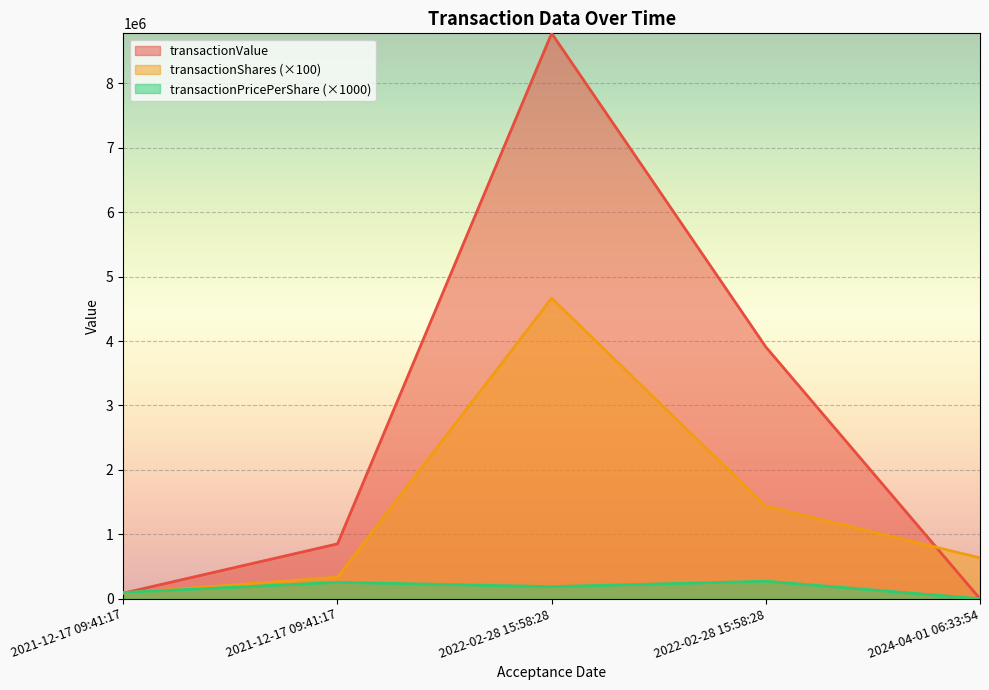

What is the greatest value displayed?

8776834